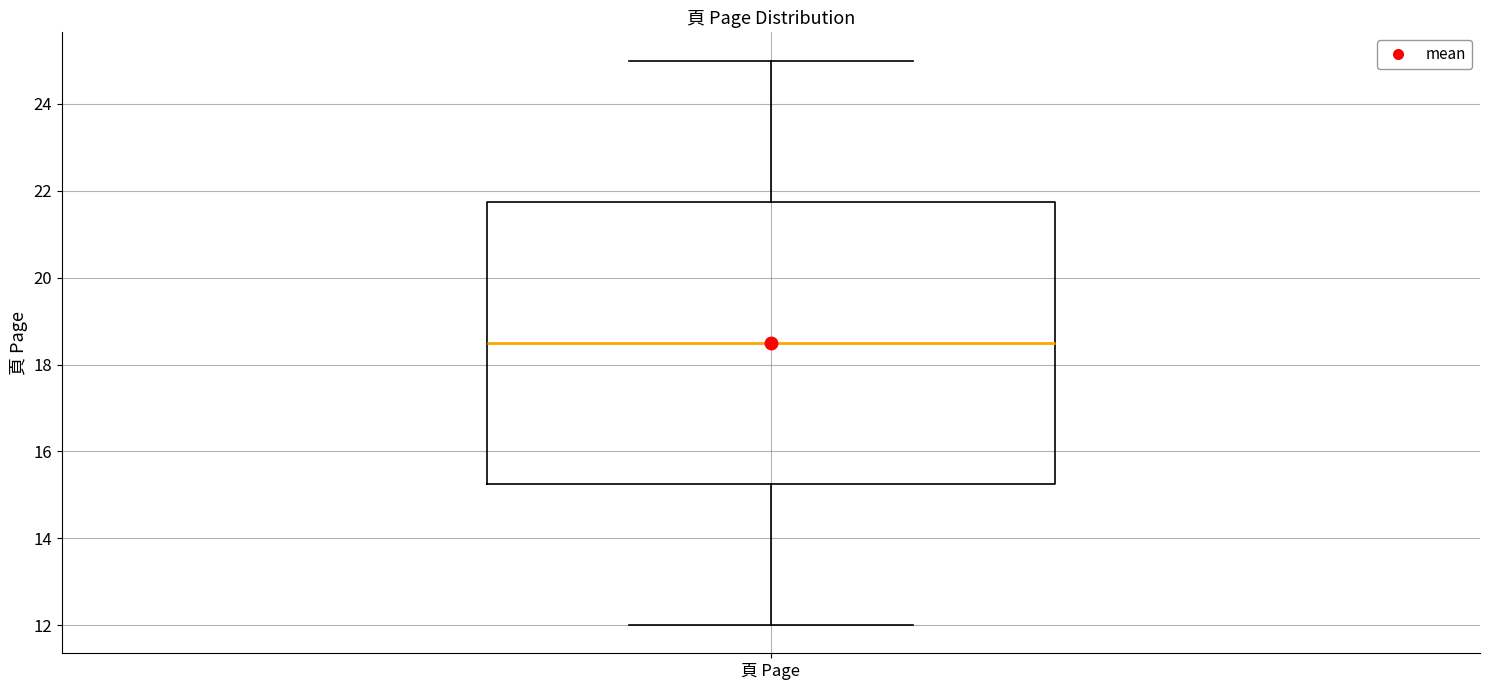

Read this box plot against the y-axis: the position of the median line, the range covered by the box, and the ends of both whiskers. The values are not printed on the chart, so give them approximately, as read against the axis.

median 18.6, box 15.2 to 21.8, whiskers 12.0 to 25.0